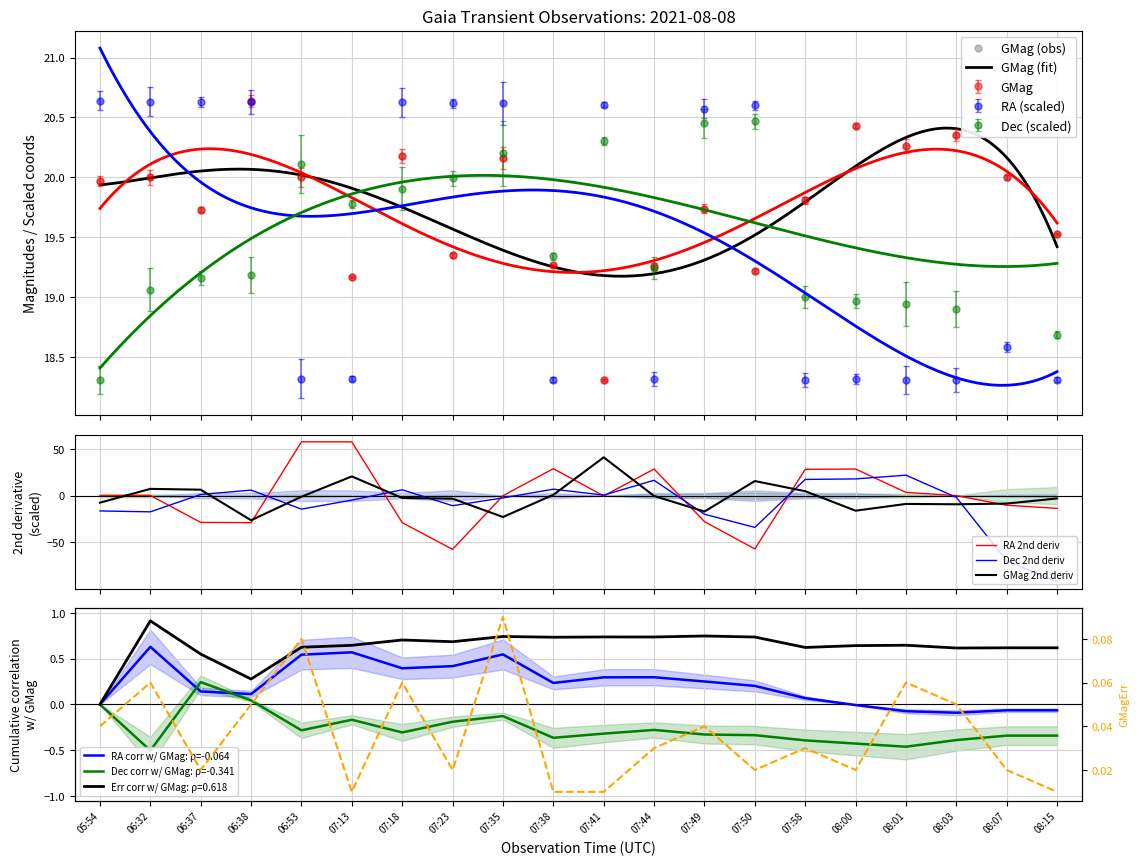

At 08:15, list the series in order from smallest to largest.

GMagErr, RA, Dec, GMag